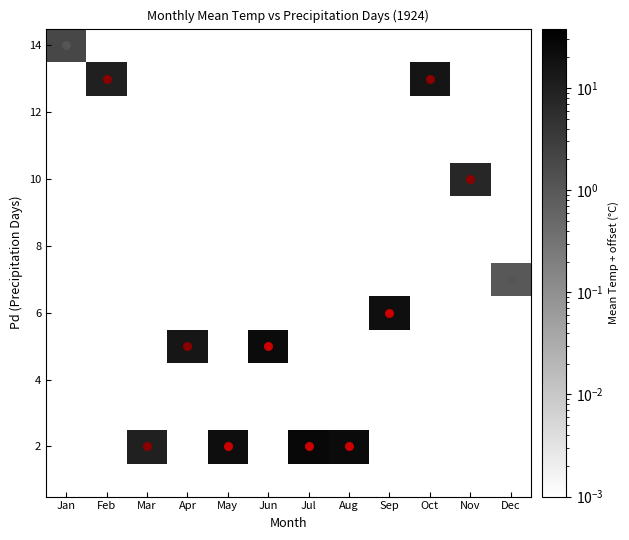

At how many categories does at least one series exceed 4?

10